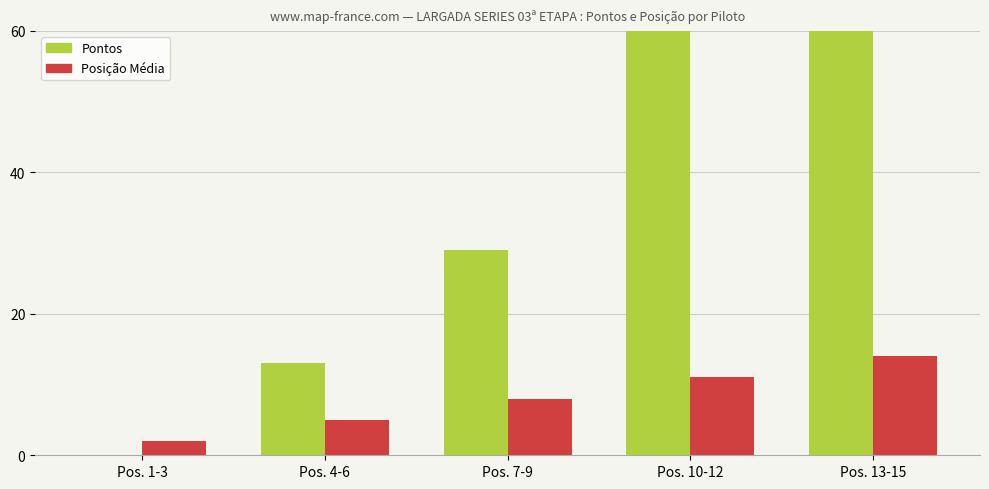

How many data points does each series have?

5